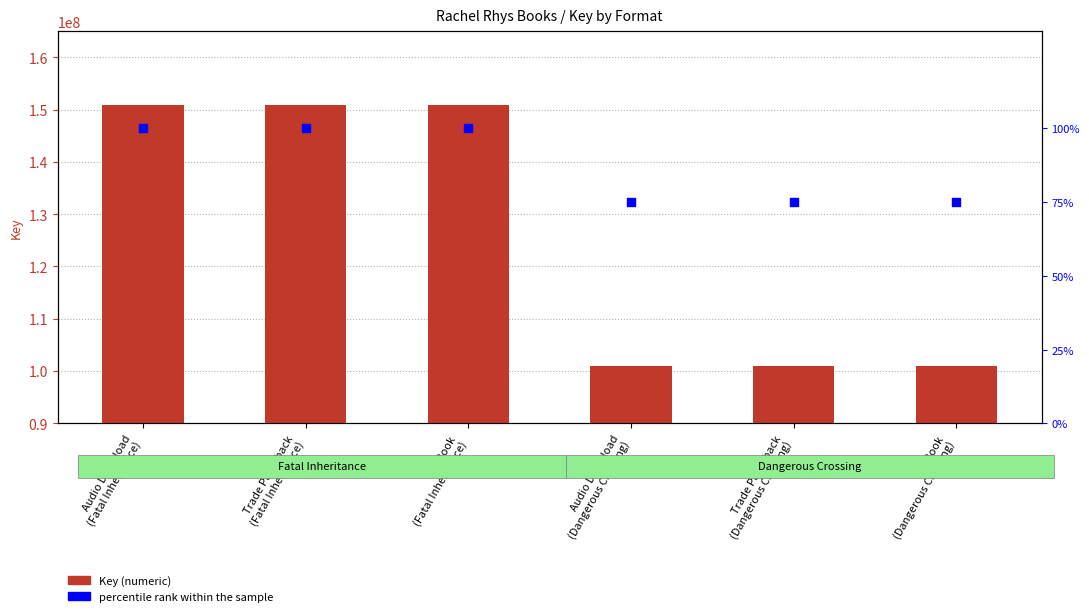

At which category is the sum across all series the highest?

Audio Download
(Fatal Inheritance)